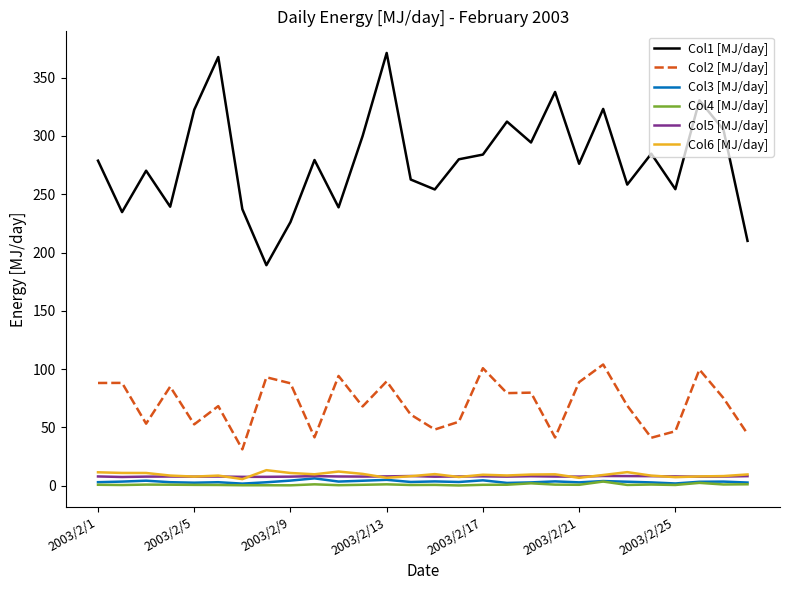

True or false: Col6 [MJ/day] and Col2 [MJ/day] intersect in this chart.

False